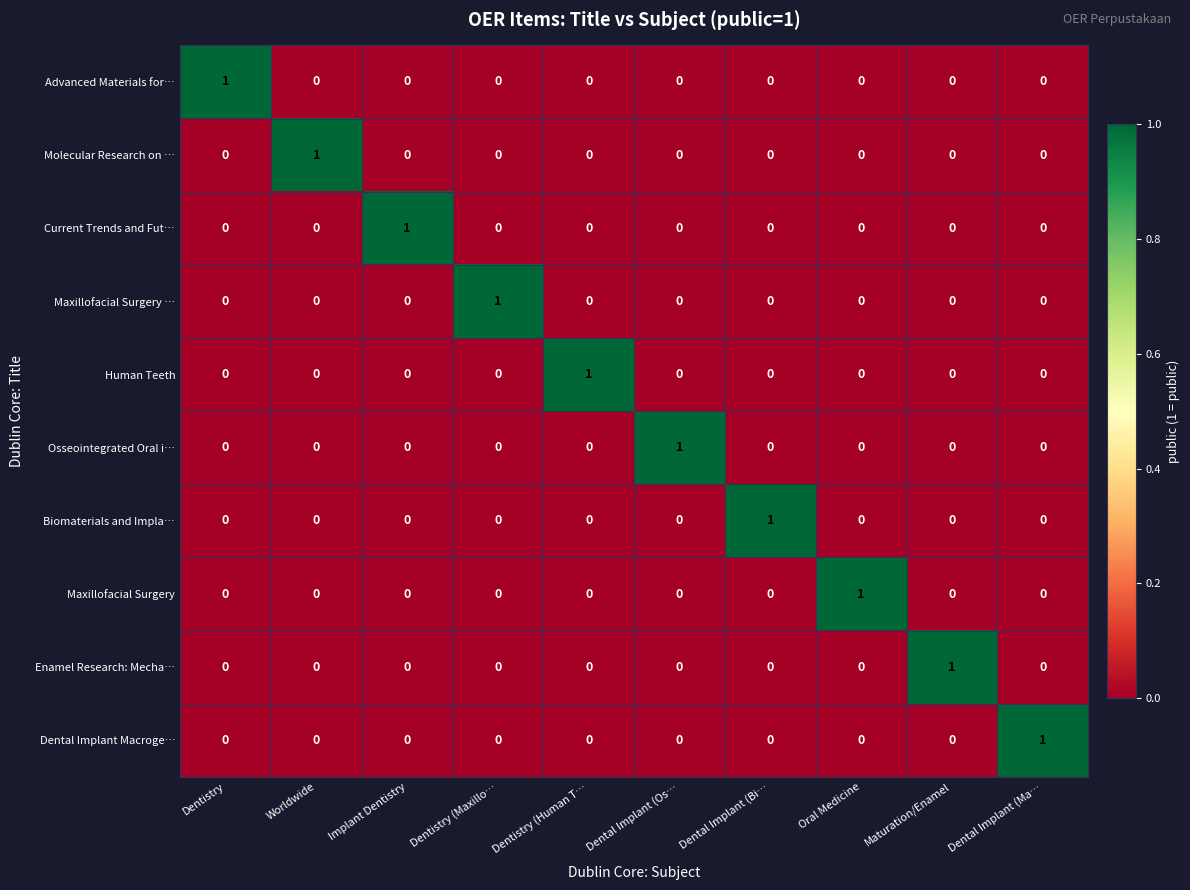

How many Enamel Research: Mecha… values are between 0 and 1?

10